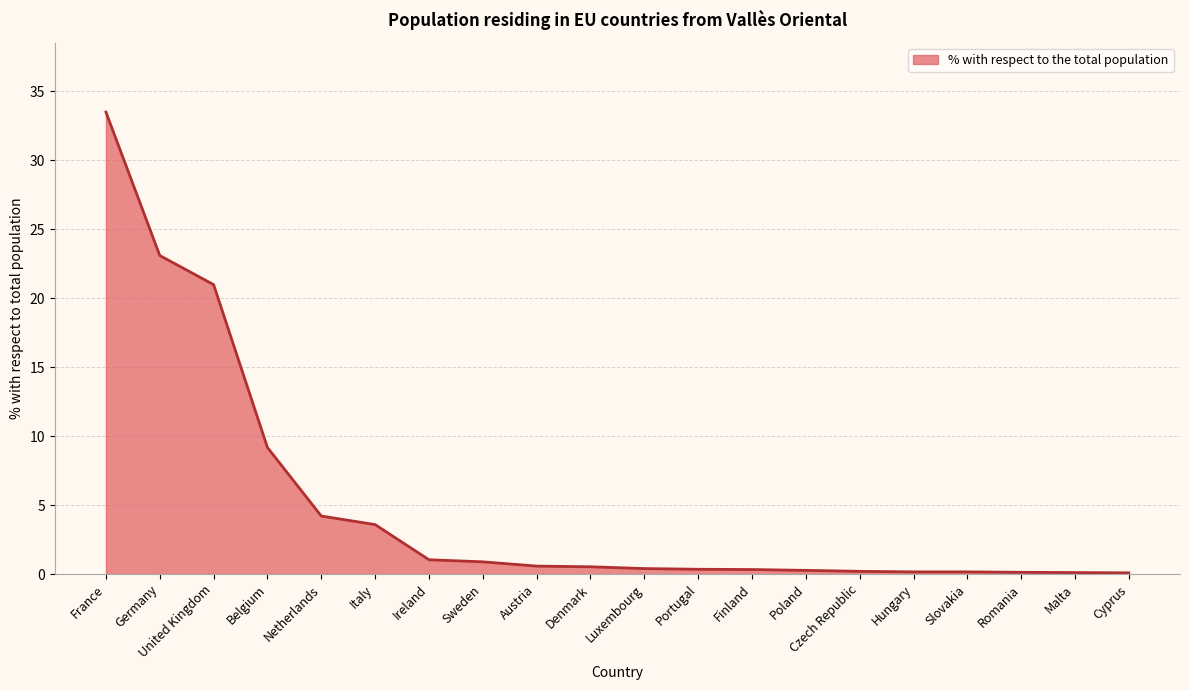

What is the sum of all values?

99.8